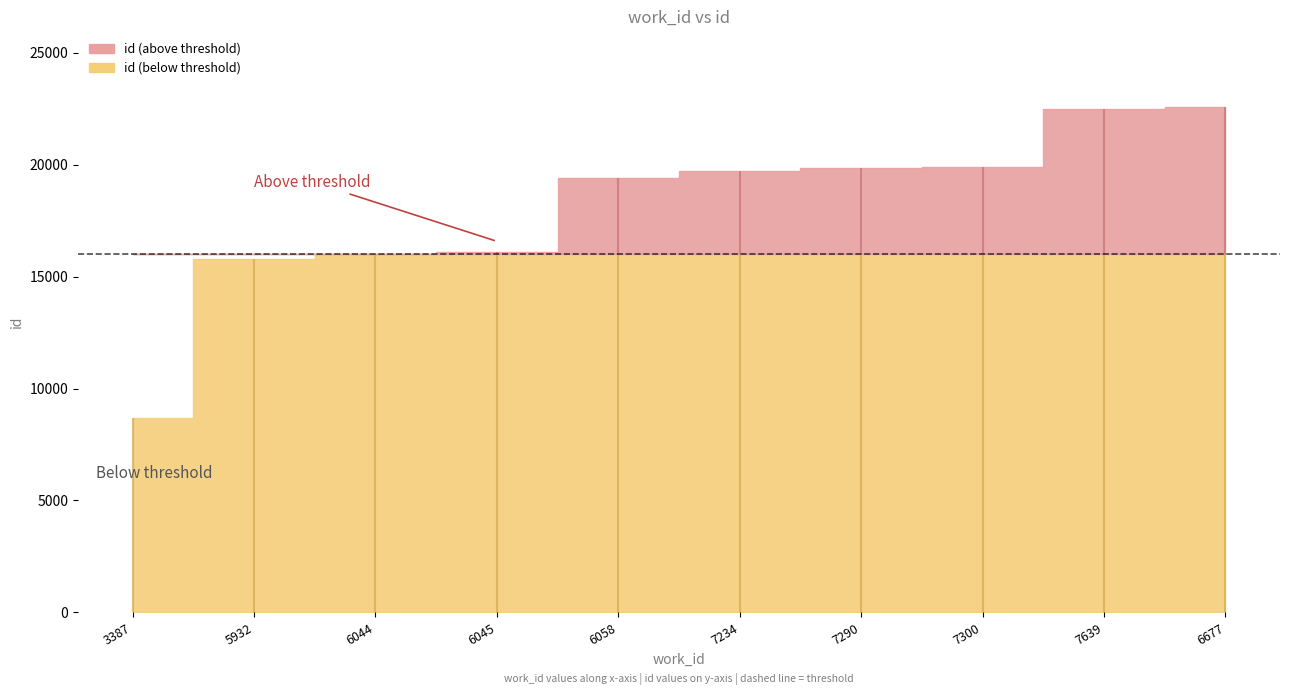

What is the smallest value displayed?

8668